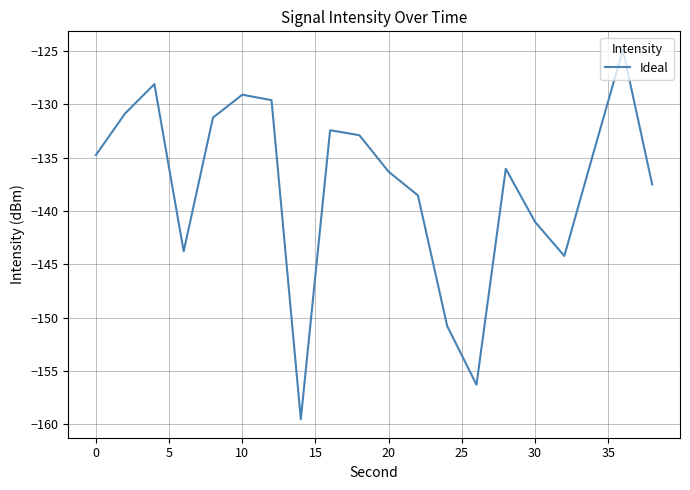

What is the greatest value displayed?

-124.9